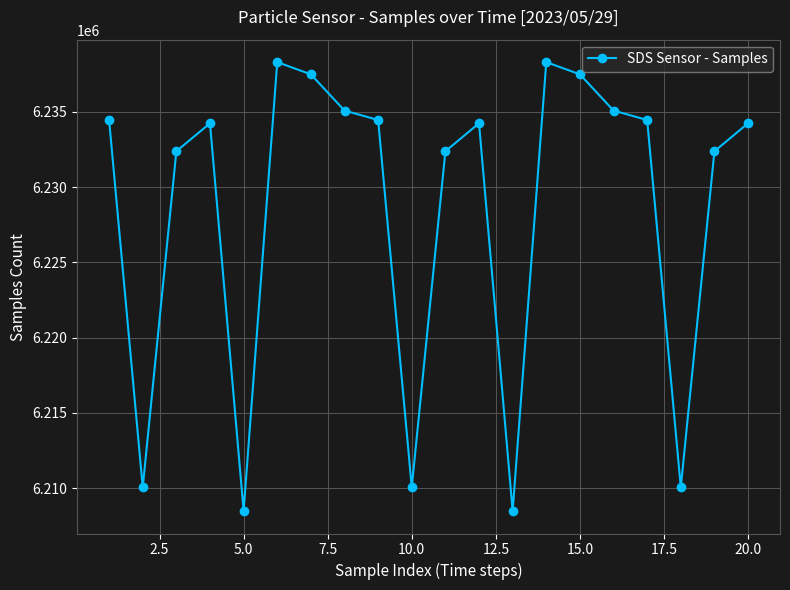

What is the minimum value shown in the chart?

6208489